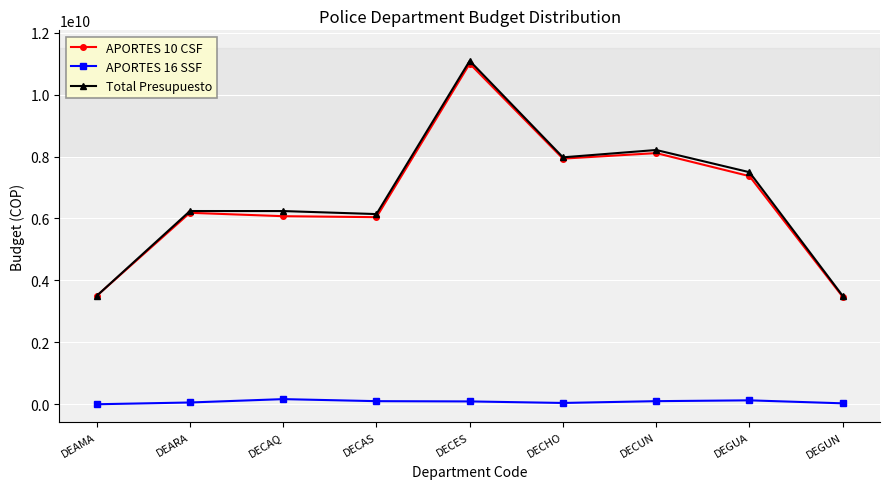

Count the number of categories in the chart.

9